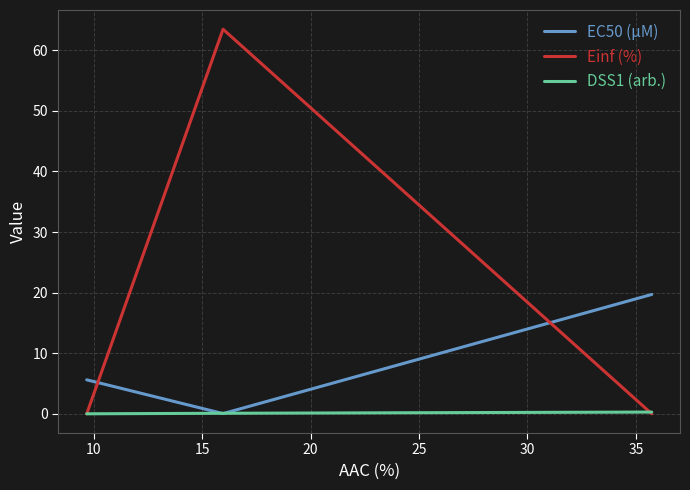

Rank the series by their average value, from lowest to highest.

DSS1 (arb.), EC50 (µM), Einf (%)